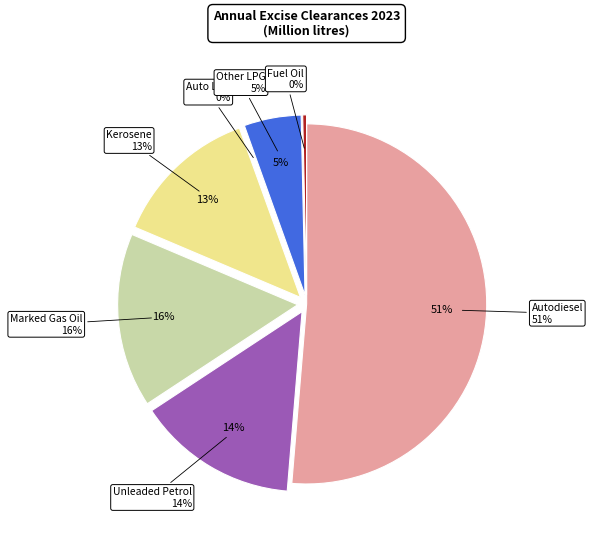

To the nearest percent, what is the average slice percentage?

14%